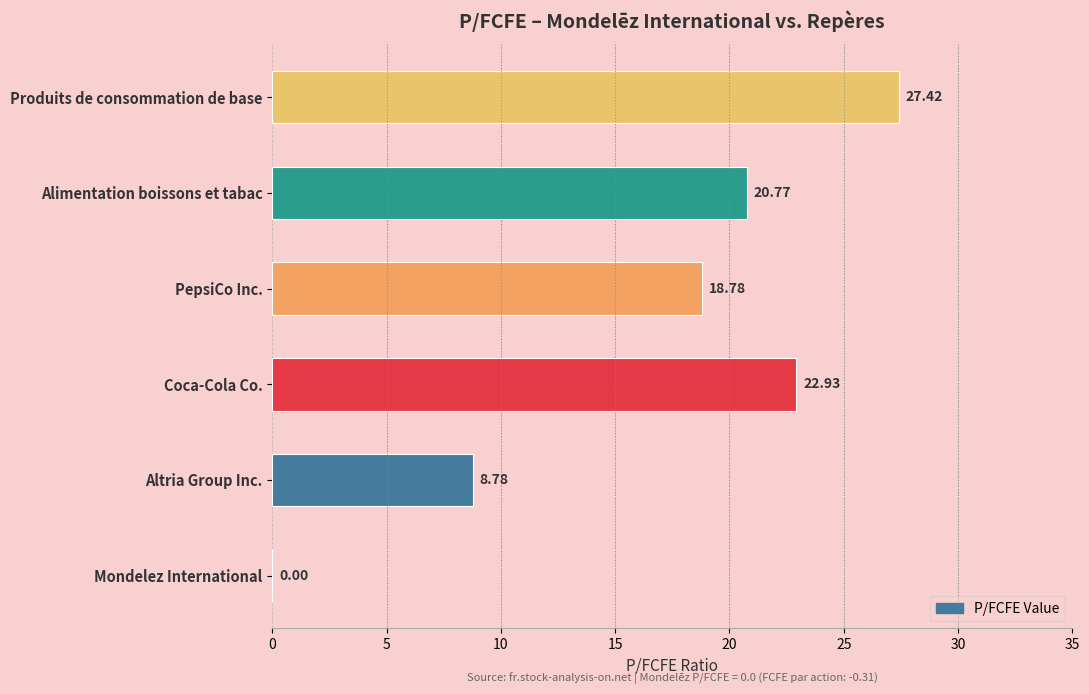

How many categories are shown in the chart?

6